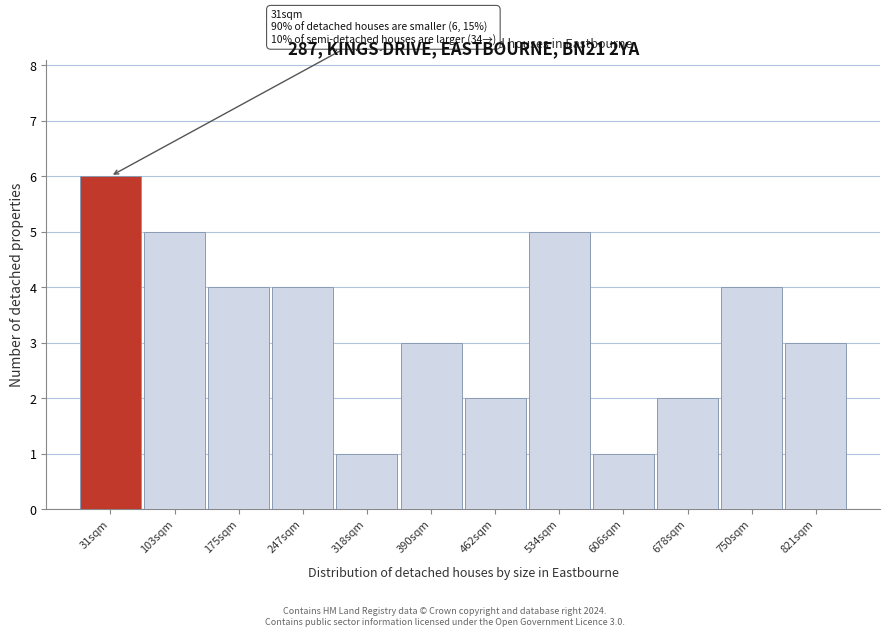

Reading left to right, what are all the values shown in this chart?

6	5	4	4	1	3	2	5	1	2	4	3